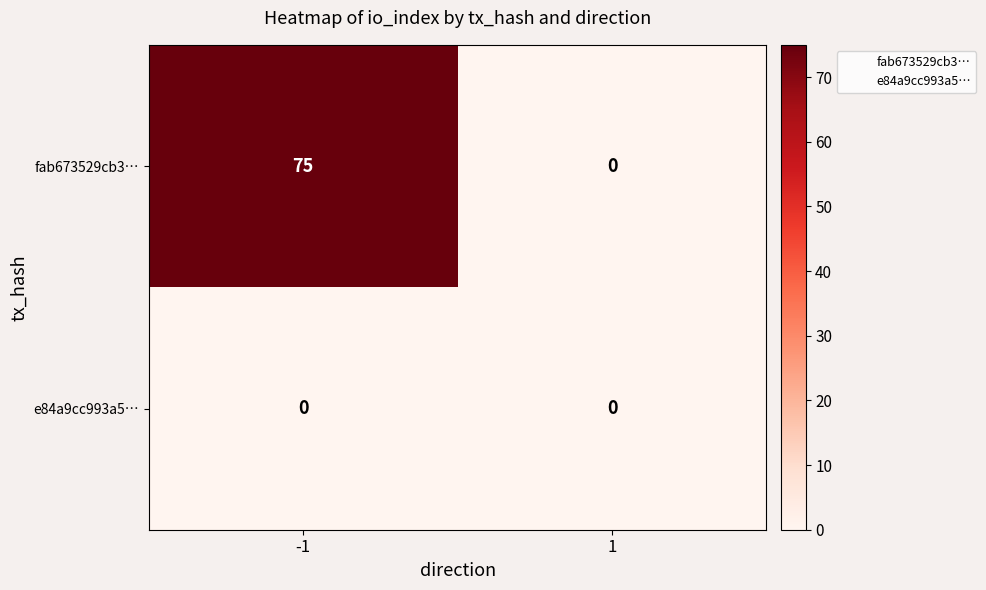

Rank the series by their maximum value, from lowest to highest.

e84a9cc993a5…, fab673529cb3…